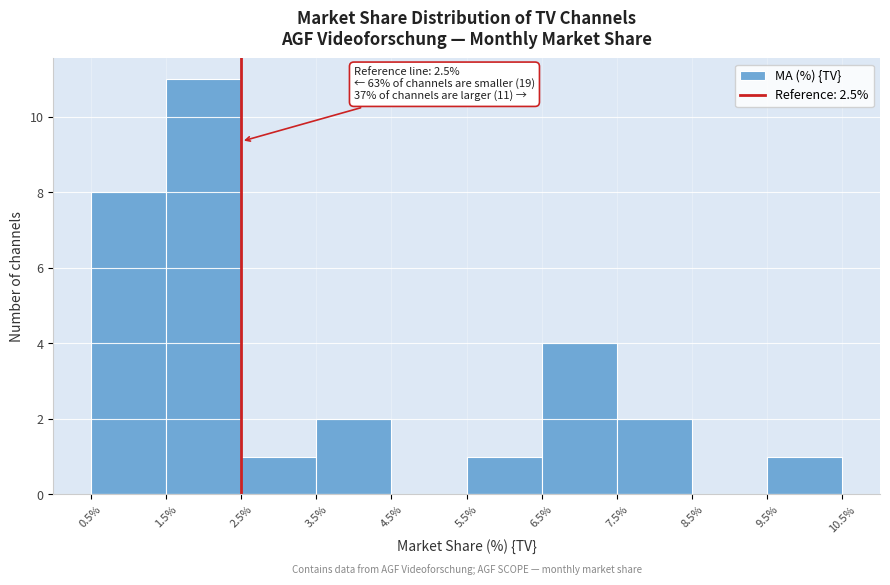

Over which range of the x-axis is the bar tallest?

1.5% to 2.5%